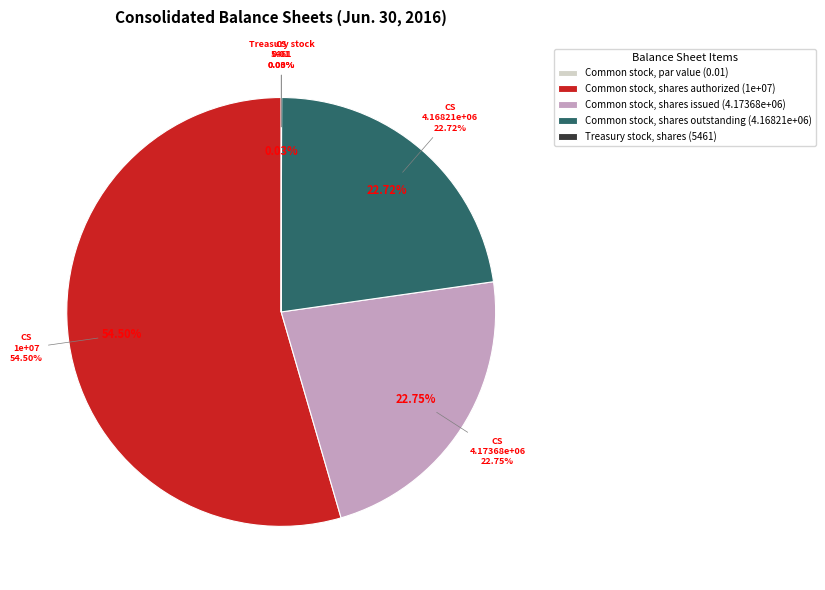

Between Common stock, shares outstanding and Common stock, shares authorized, which is larger?

Common stock, shares authorized